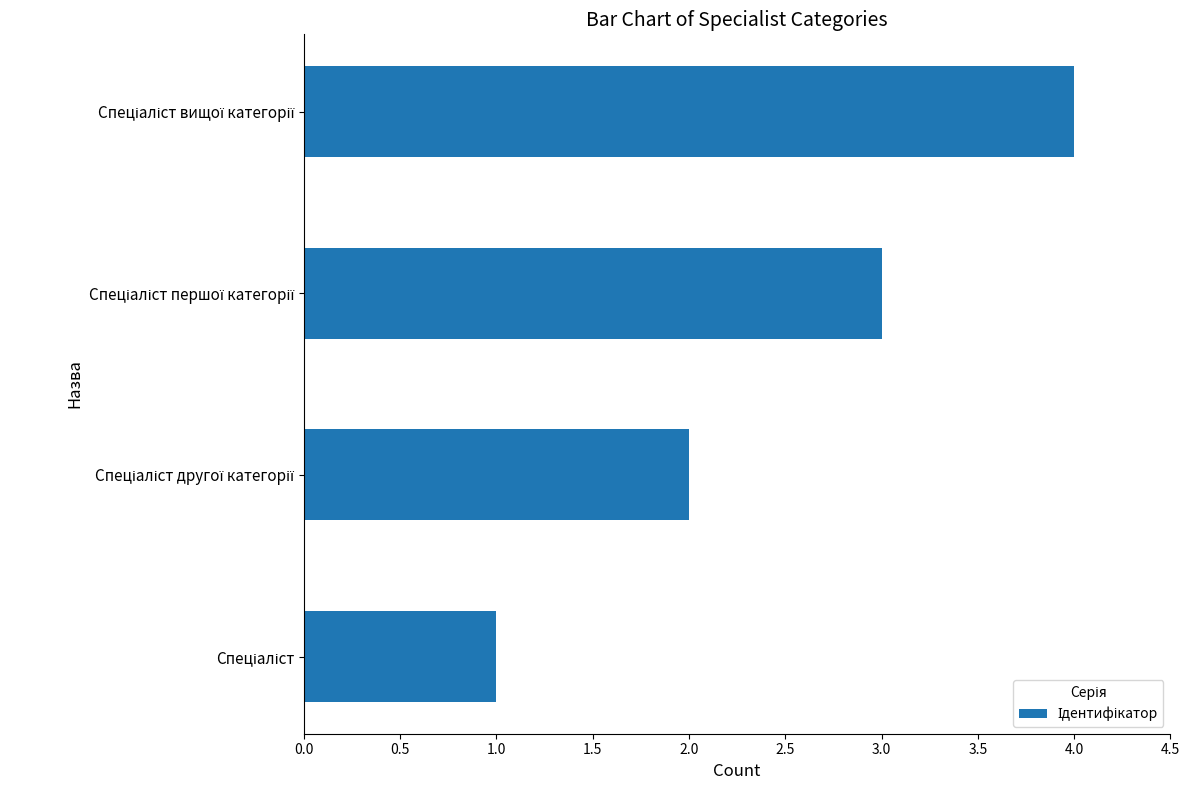

What is the maximum value shown in the chart?

4